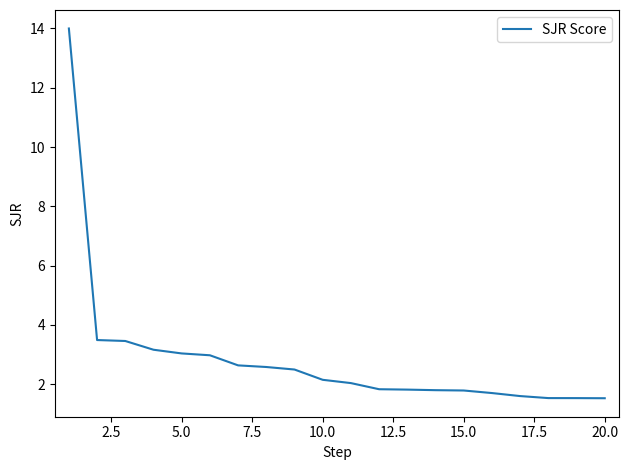

What is the greatest value displayed?

14.0